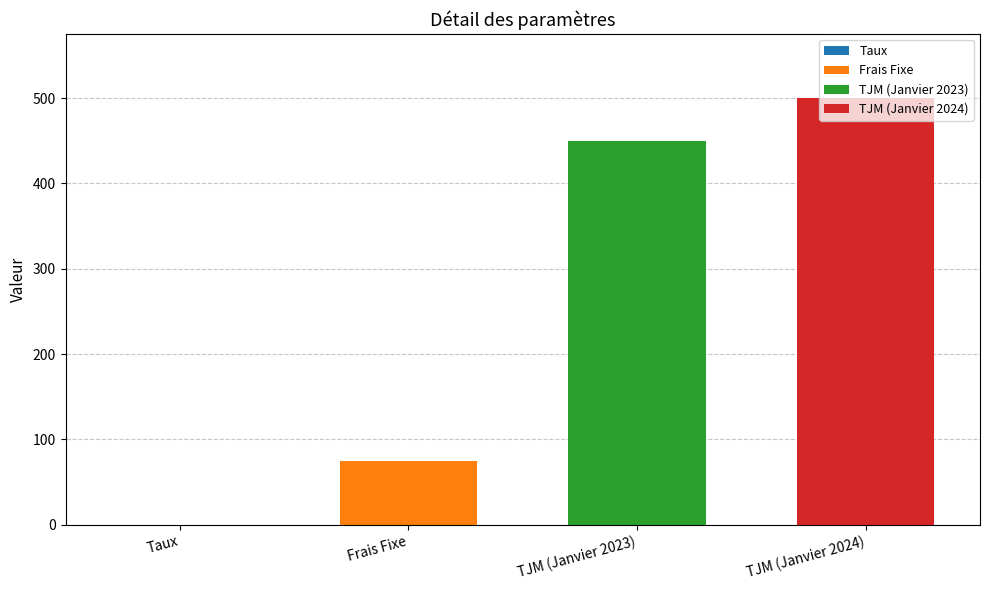

Which has a higher value, TJM (Janvier 2023) or TJM (Janvier 2024)?

TJM (Janvier 2024)